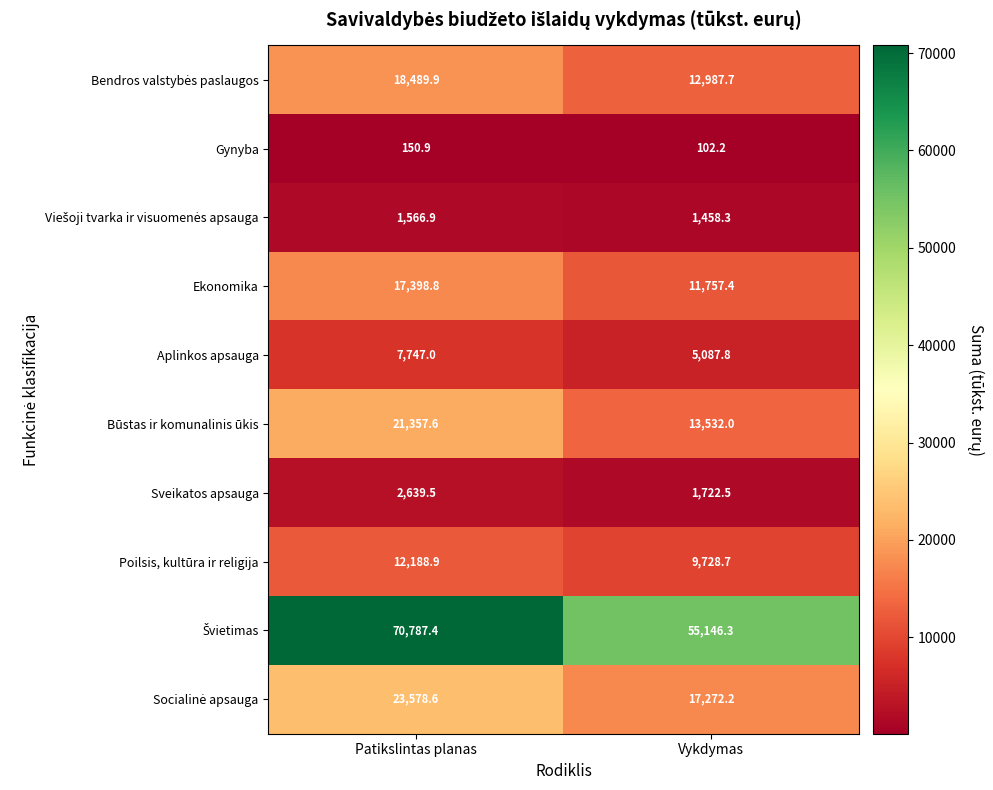

Is it true that Būstas ir komunalinis ūkis equals 20764.6 at Vykdymas?

False